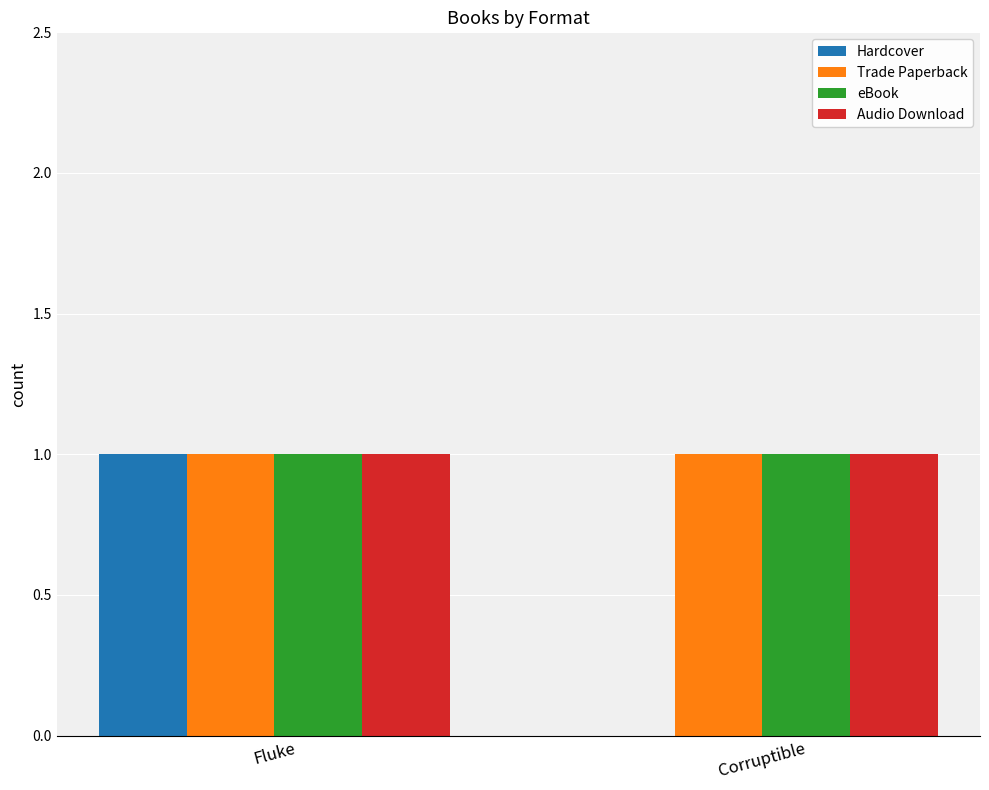

True or false: Trade Paperback has a value of 0 at Corruptible.

False